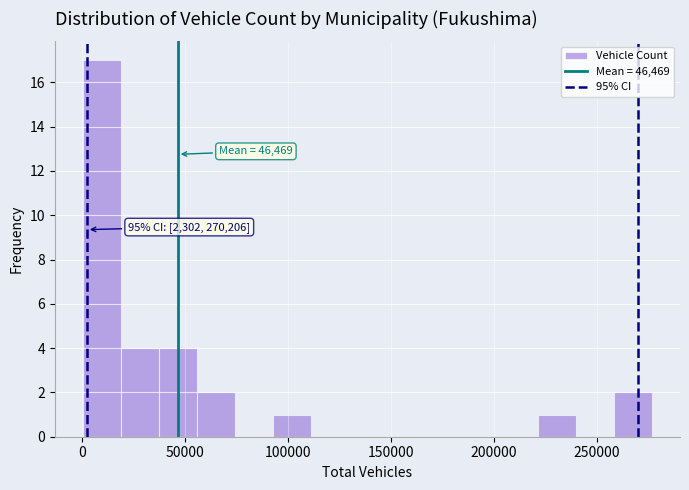

Read against the x-axis, roughly where is the centre of the tallest bar?

10000